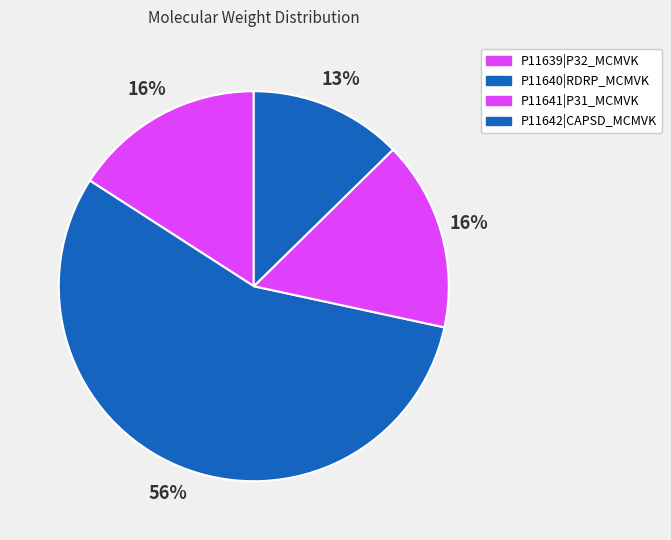

Rank the categories by value from lowest to highest.

P11642|CAPSD_MCMVK, P11641|P31_MCMVK, P11639|P32_MCMVK, P11640|RDRP_MCMVK